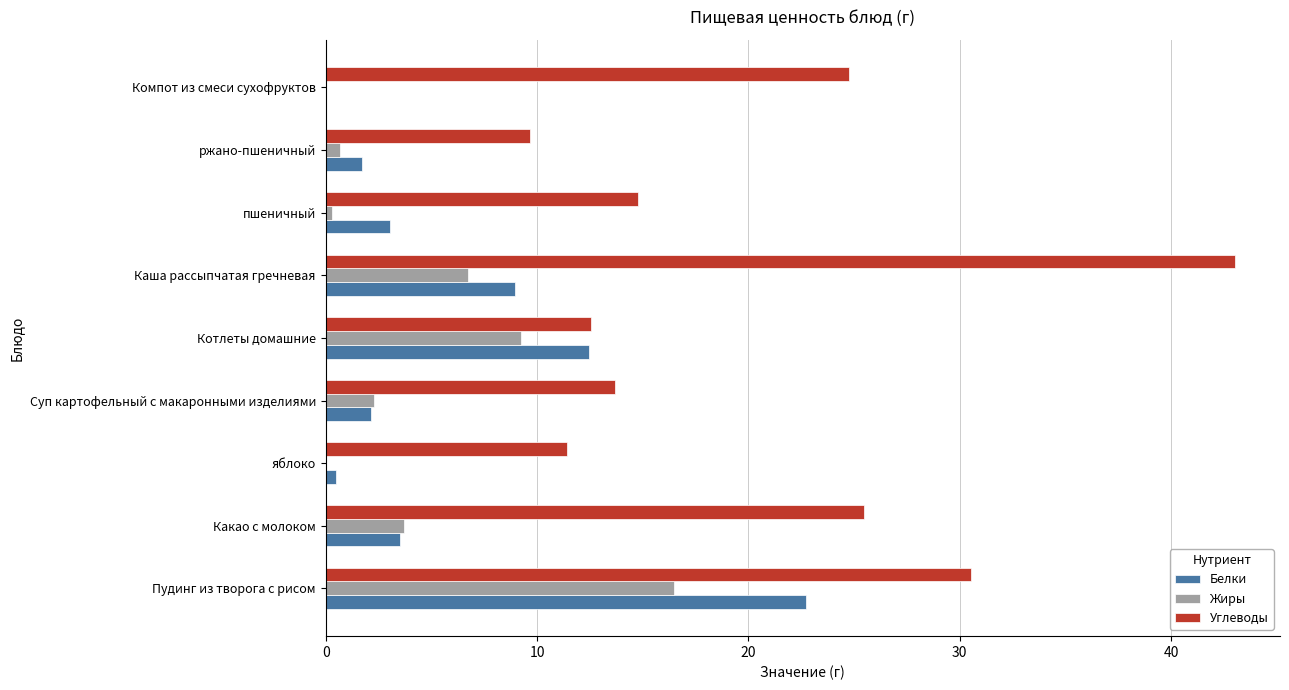

True or false: Белки has a value of 3.7 at Суп картофельный с макаронными изделиями.

False